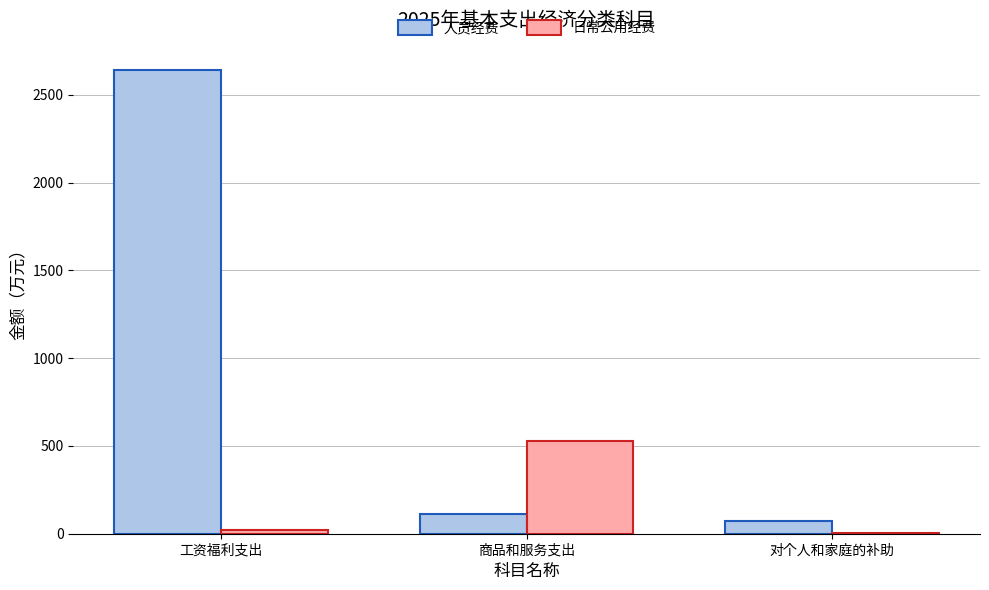

At which category is the sum across all series the highest?

工资福利支出